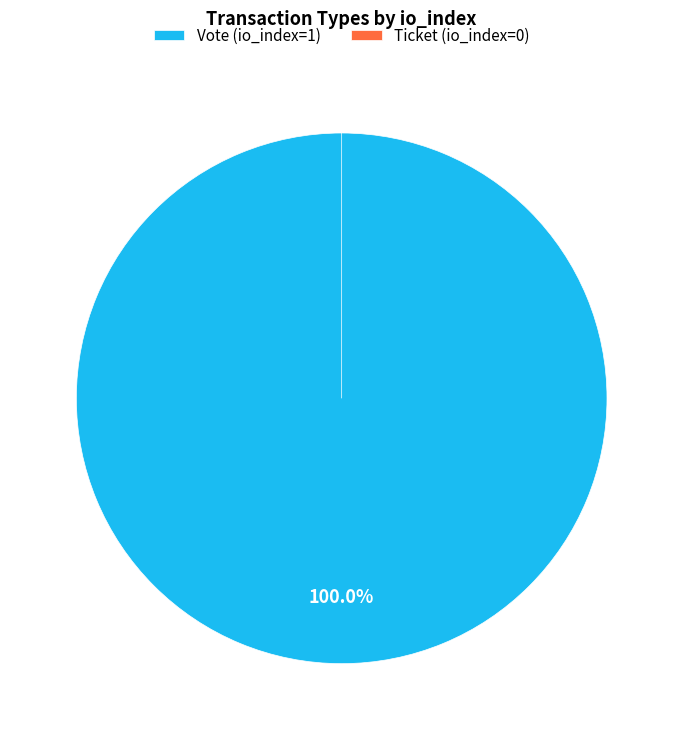

The Vote (io_index=1) slice represents 99% of the pie. True or false?

False